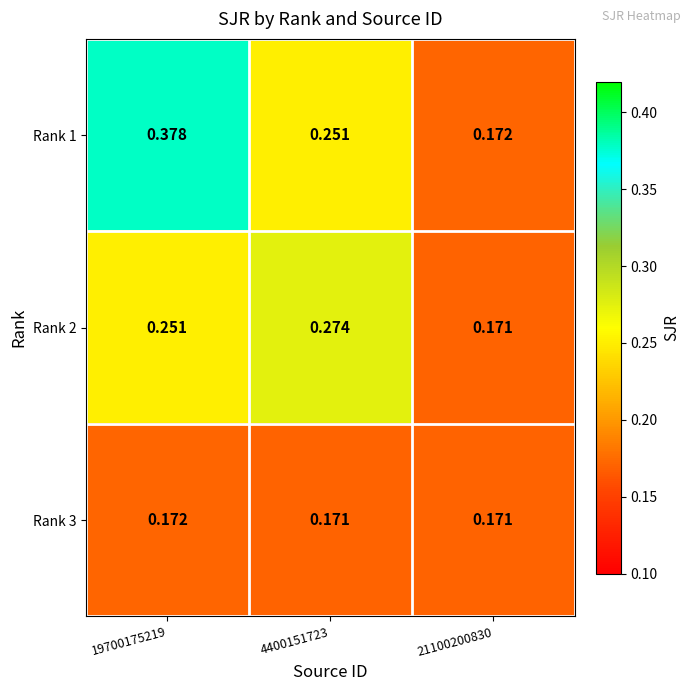

How many distinct data groups are displayed?

3